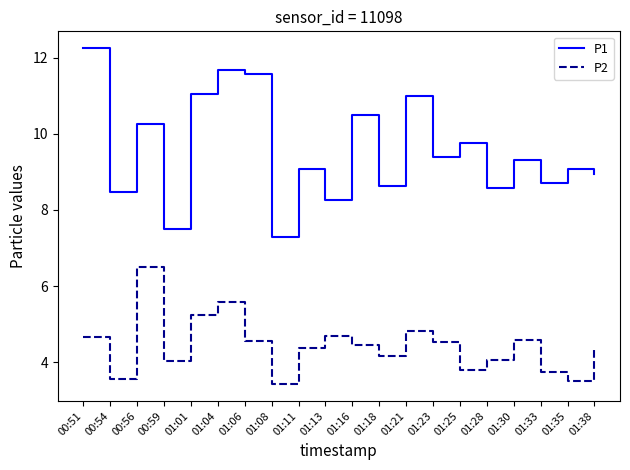

Which series has the widest spread of values?

P1